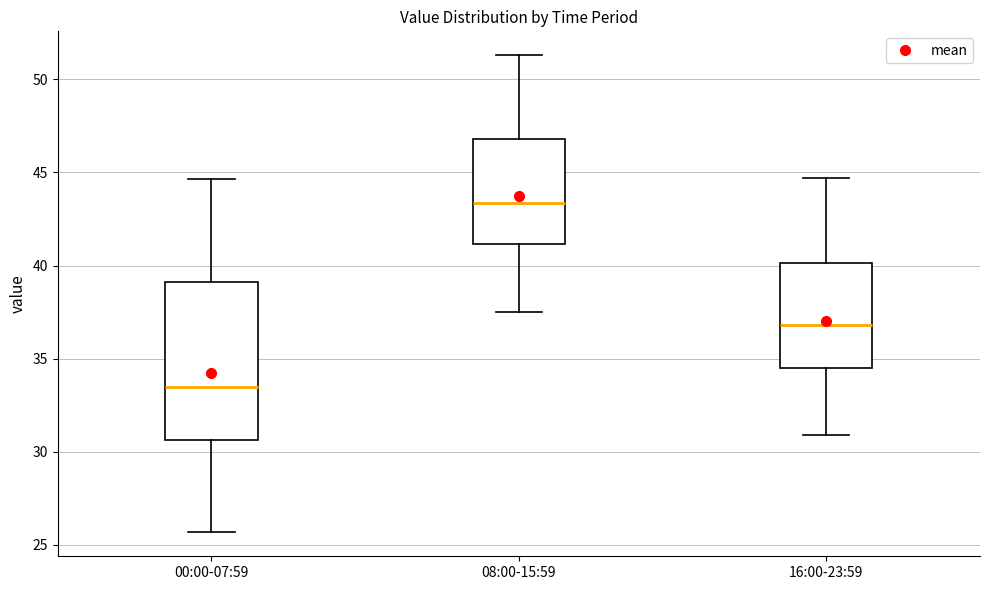

Which box has the lowest median line?

00:00-07:59